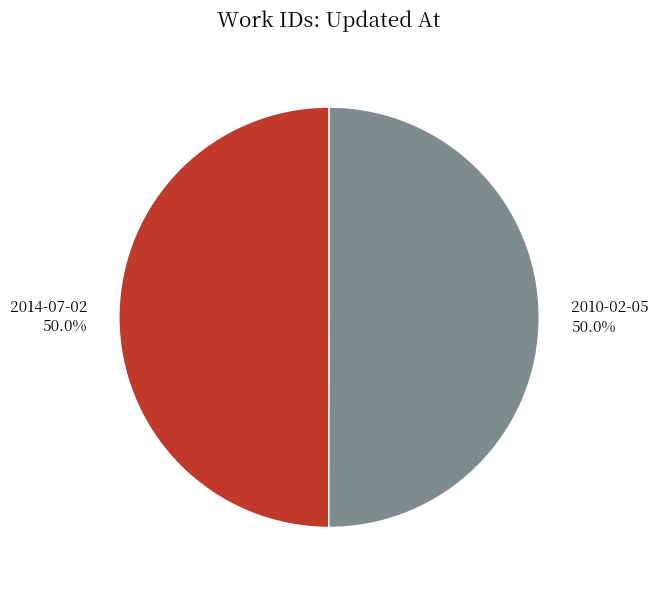

Combined, what portion of the pie is 2010-02-05 and 2014-07-02?

100.0%